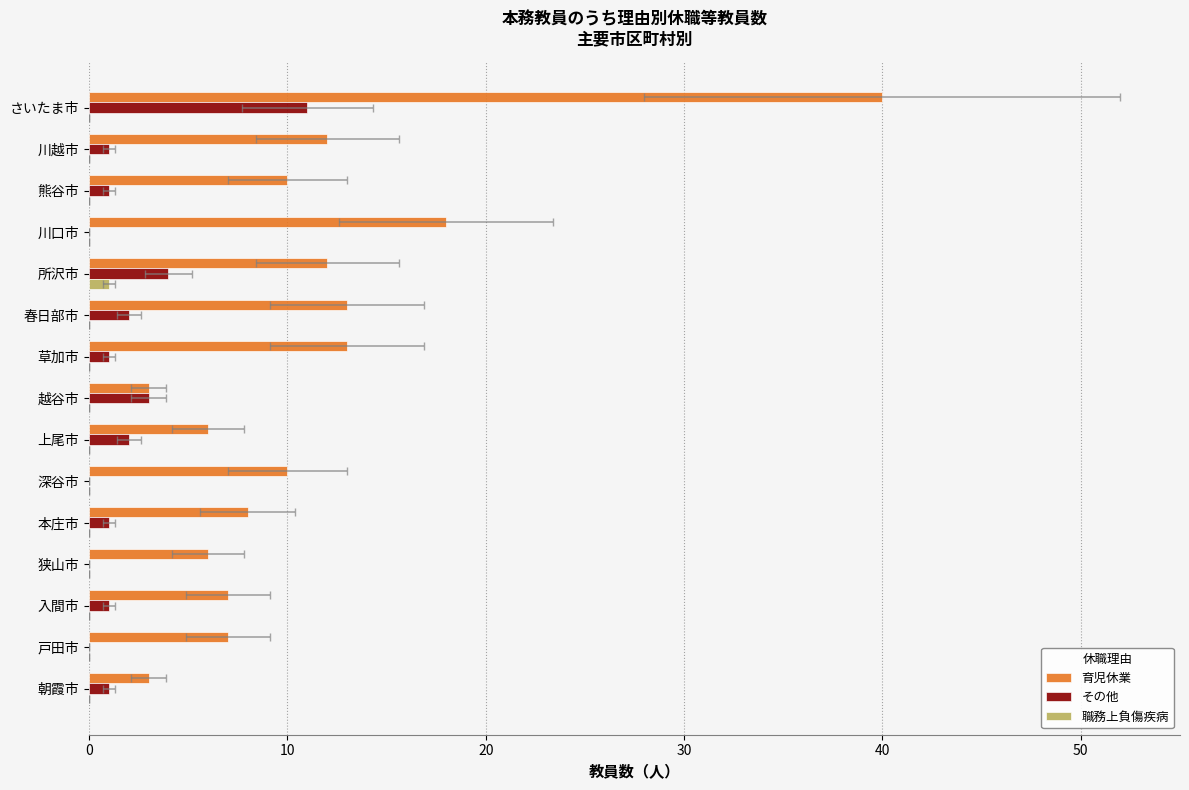

What is the difference between the maximum and minimum values in the 職務上負傷疾病 series?

1